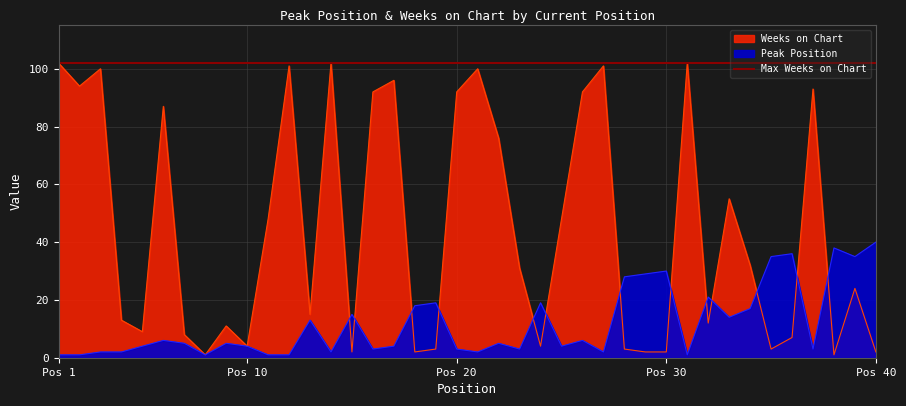

Reading left to right, list all the values displayed in this chart.

Peak Position: 1	1	2	2	4	6	5	1	5	4	1	1	13	2	15	3	4	18	19	3	2	5	3	19	4	6	2	28	29	30	1	21	14	17	35	36	3	38	35	40
Weeks on Chart: 102	94	100	13	9	87	8	1	11	4	48	101	15	102	2	92	96	2	3	92	100	76	31	4	48	92	101	3	2	2	102	12	55	32	3	7	93	1	24	2